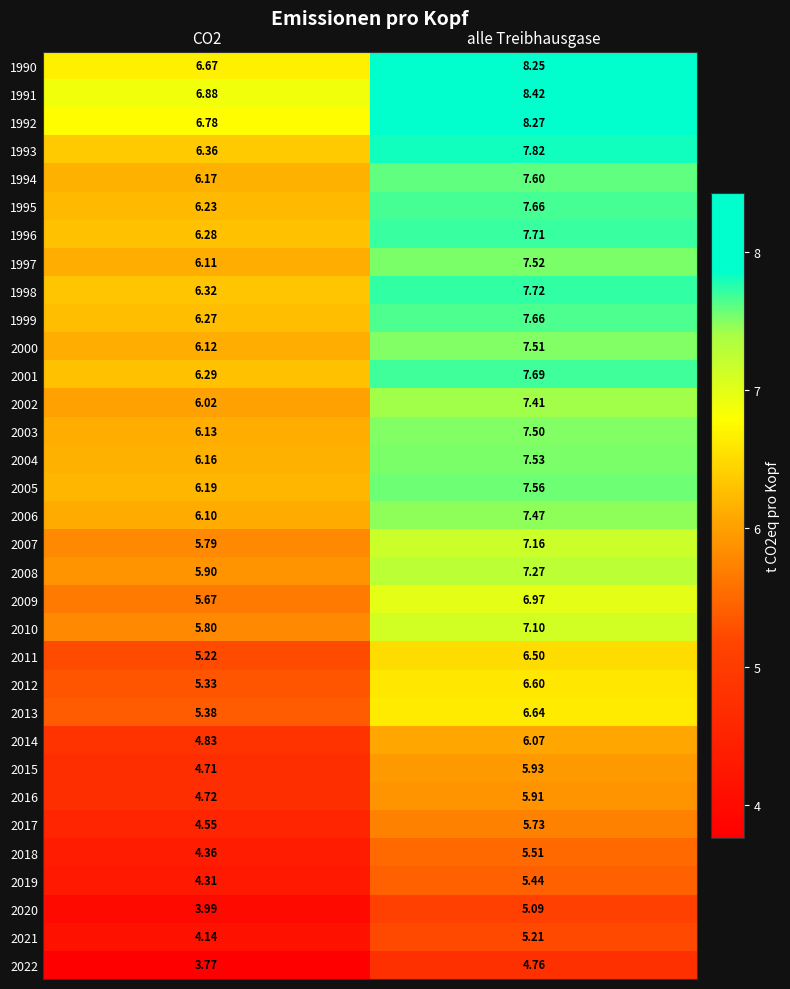

Is the value of 2010 at CO2 greater than the value of 2000 at CO2?

No